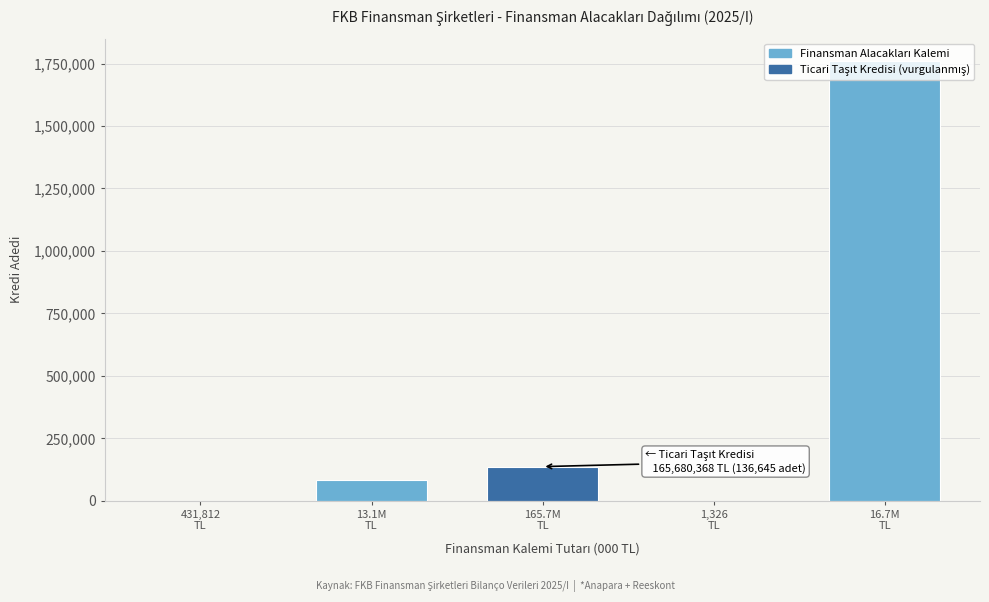

What is the sum of all values?

1982278